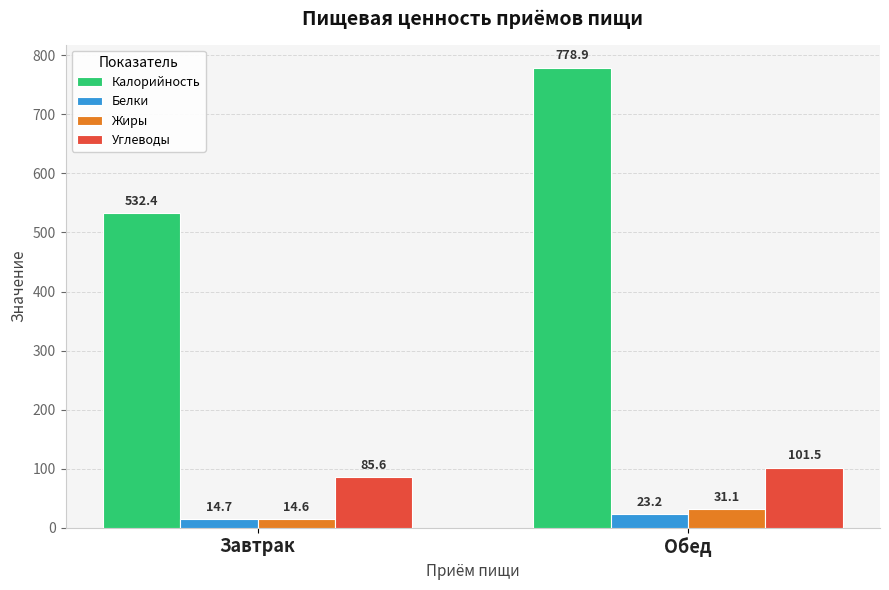

What is the difference between the maximum and minimum values in the Белки series?

8.5